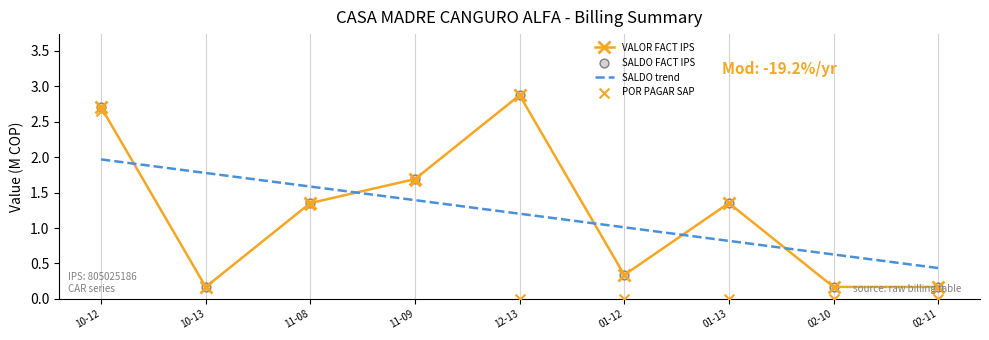

Which series reaches the maximum Y coordinate?

VALOR FACT IPS